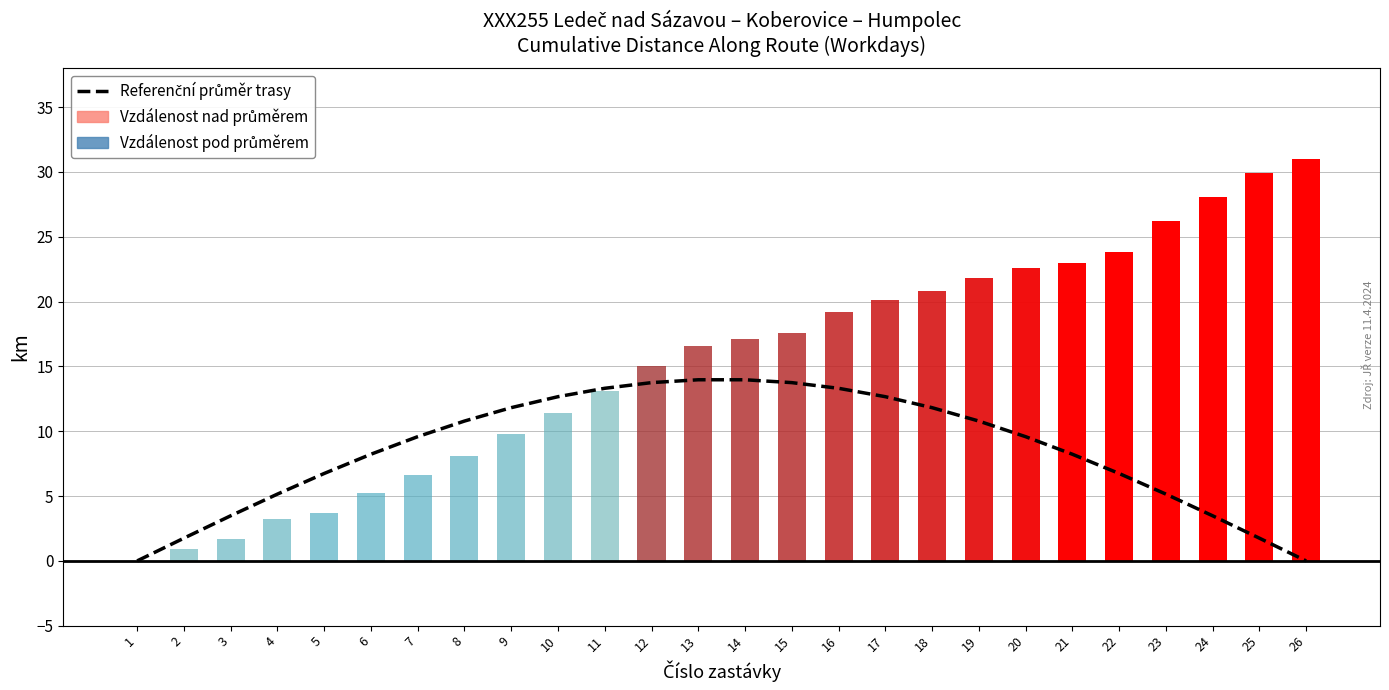

What is the change in value from 9 to 26?

-11.8